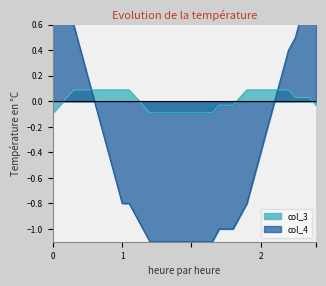

True or false: col_3 has a value of -0.1 at 18.

True